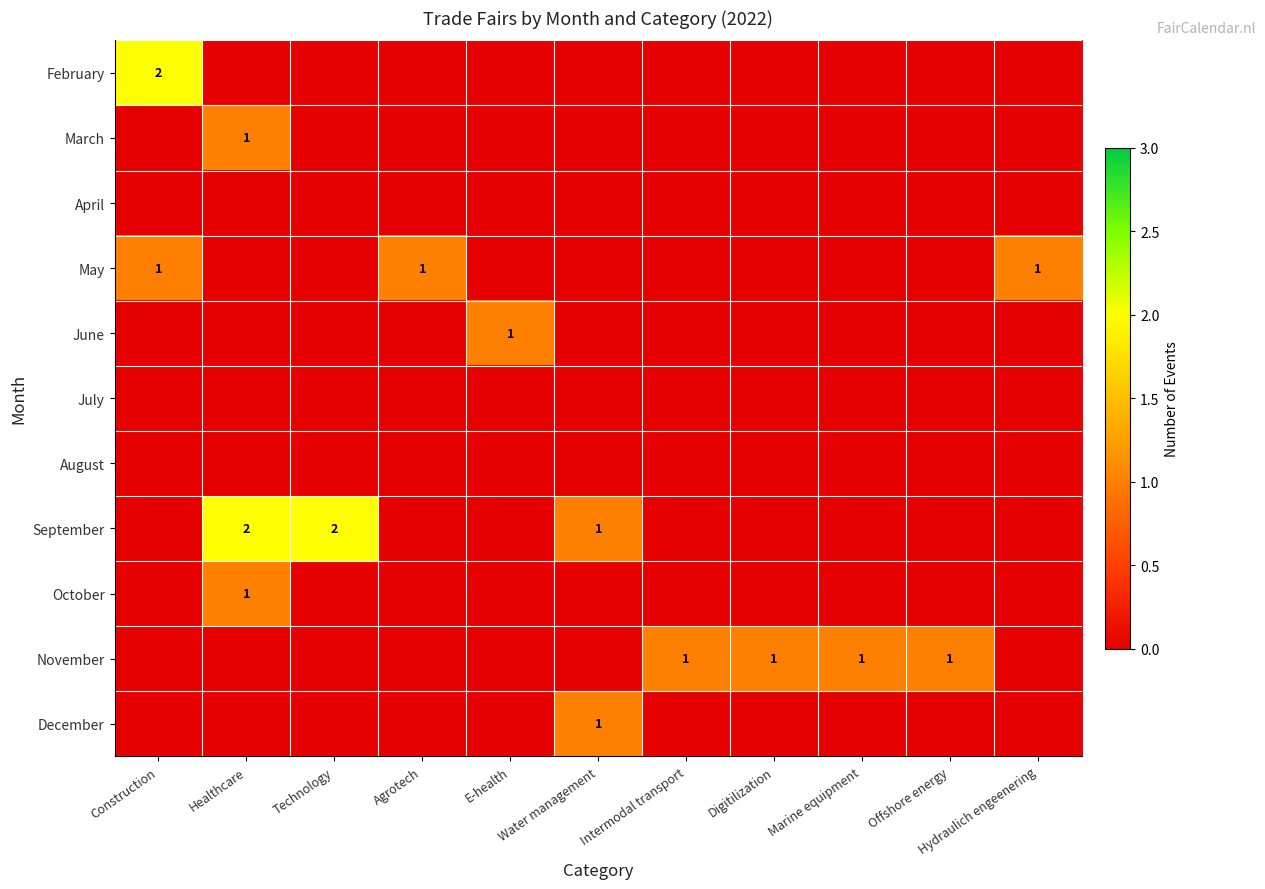

How many data points does each series have?

11